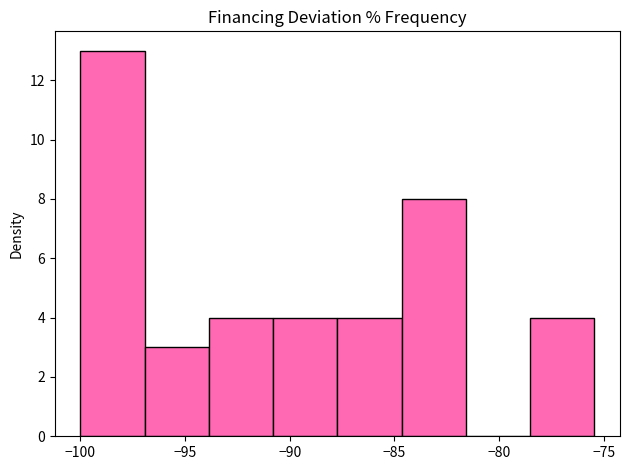

Reading left to right, transcribe this chart: for each bar, give the range it covers on the x-axis and its height. Neither the bar edges nor the heights are printed on the chart, so give them approximately, as read against the axes.

-100.0 to -97.0: 13
-97.0 to -94.0: 3
-94.0 to -91.0: 4
-91.0 to -87.5: 4
-87.5 to -84.5: 4
-84.5 to -81.5: 8
-81.5 to -78.5: 0
-78.5 to -75.5: 4